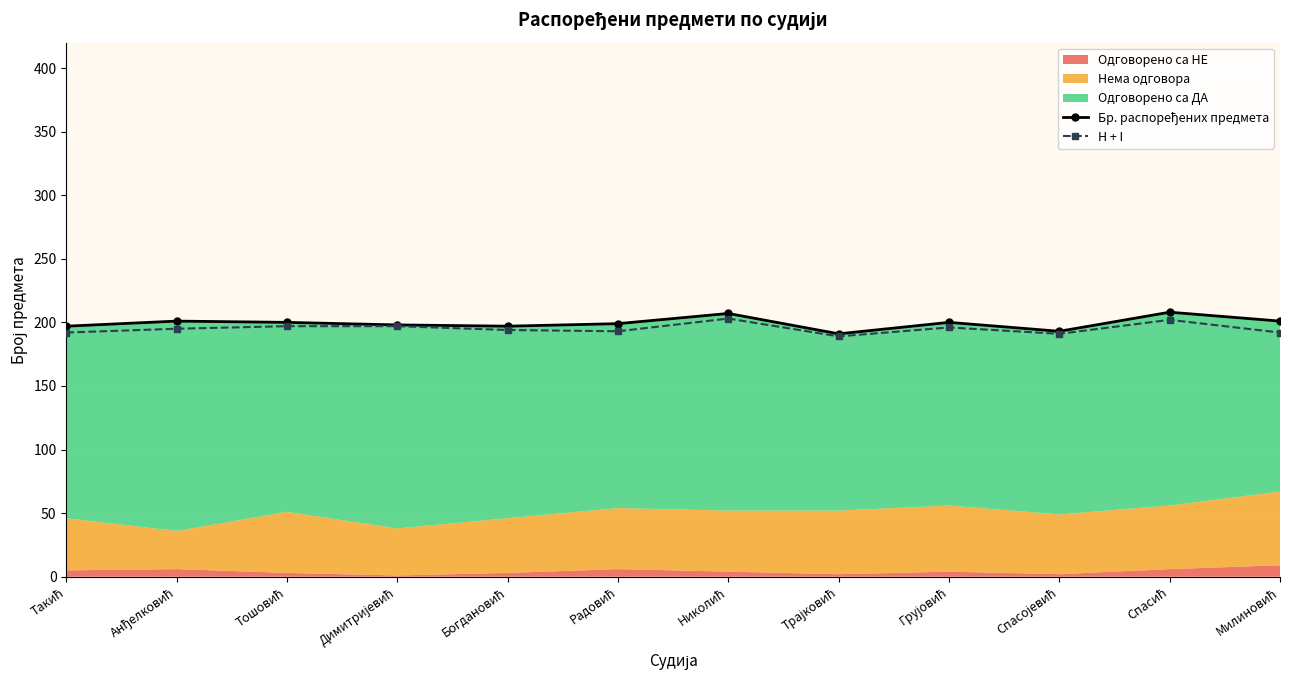

Reading right to left, extract all data points from this chart.

Бр. распоређених предмета: Милиновић=201	Спасић=208	Спасојевић=193	Грујовић=200	Трајковић=191	Николић=207	Радовић=199	Богдановић=197	Димитријевић=198	Тошовић=200	Анђелковић=201	Такић=197
H + I: Милиновић=192	Спасић=202	Спасојевић=191	Грујовић=196	Трајковић=189	Николић=203	Радовић=193	Богдановић=194	Димитријевић=197	Тошовић=197	Анђелковић=195	Такић=192